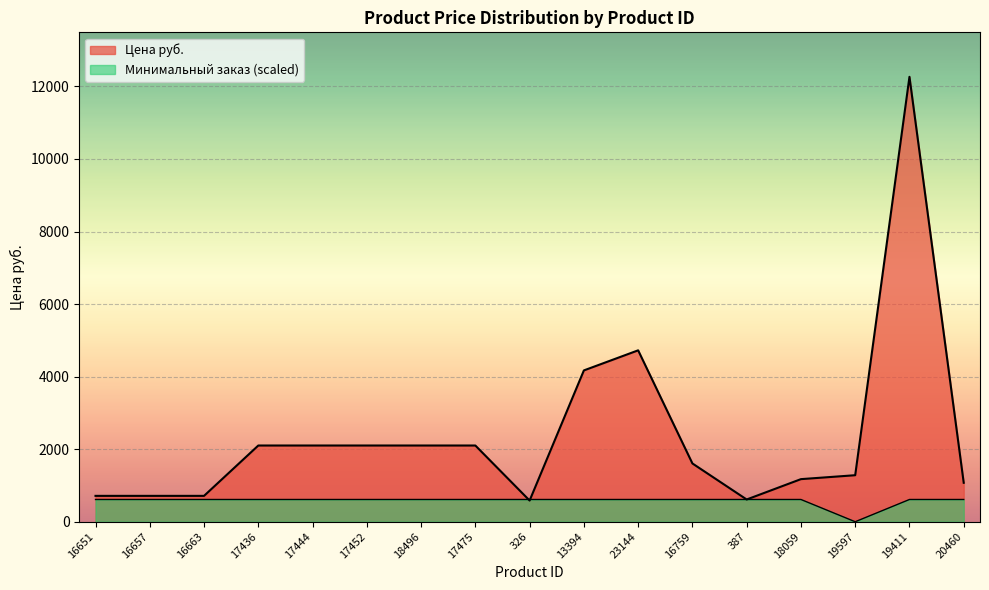

Is the value of Цена руб. at 16759 greater than the value of Минимальный заказ at 17452?

Yes